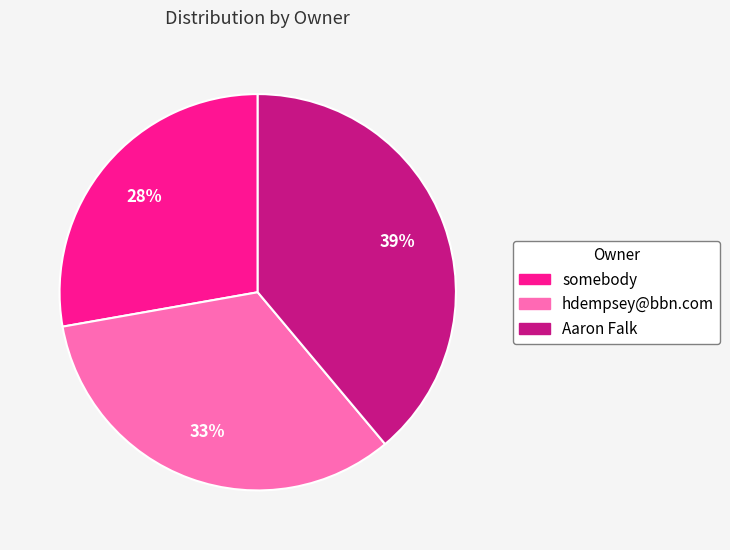

Is hdempsey@bbn.com the majority of the pie?

No